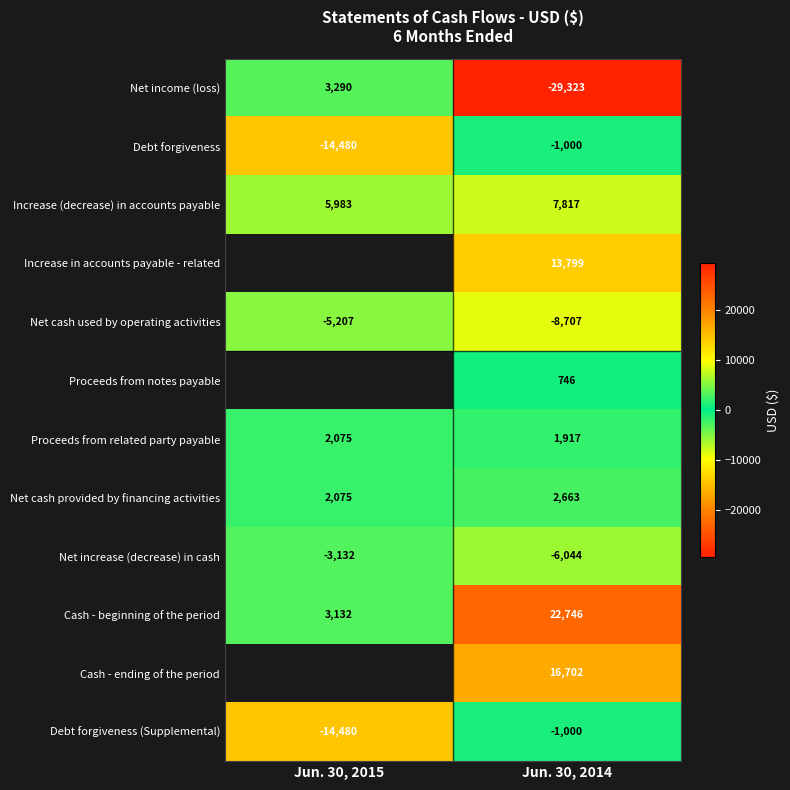

What is the maximum value for Proceeds from related party payable?

2075